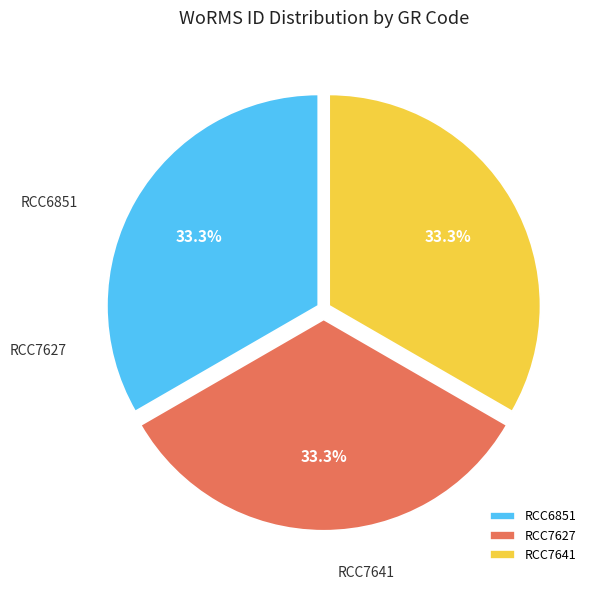

What percentage is the RCC7627 slice, to the nearest percent?

33%